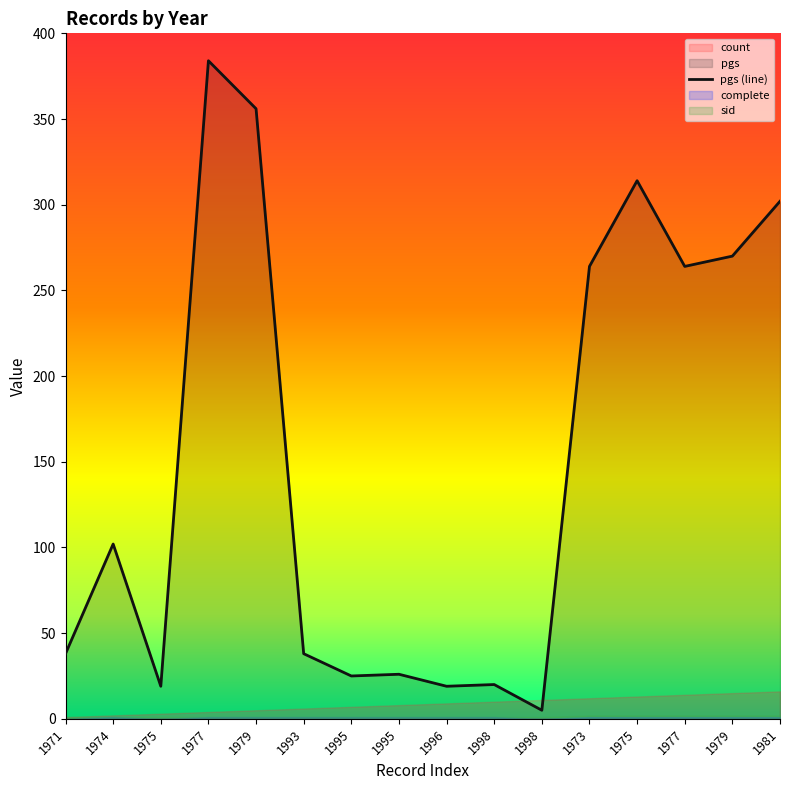

Does the chart have visible grid lines?

No